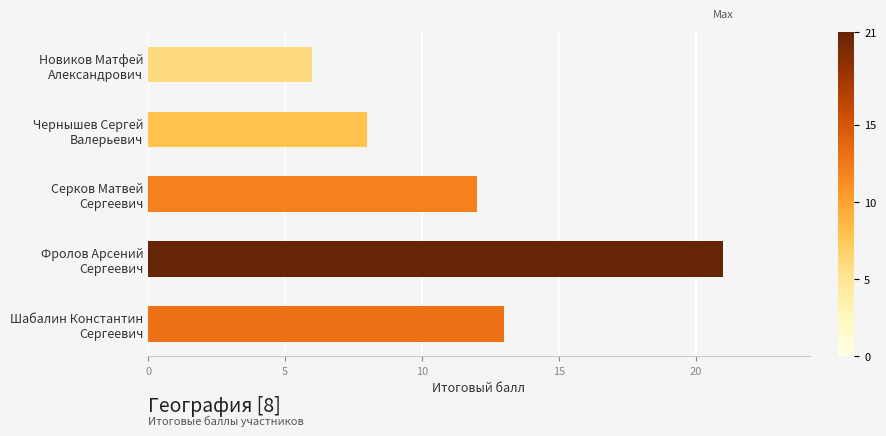

Which category has the highest value across all series?

Фролов Арсений
Сергеевич